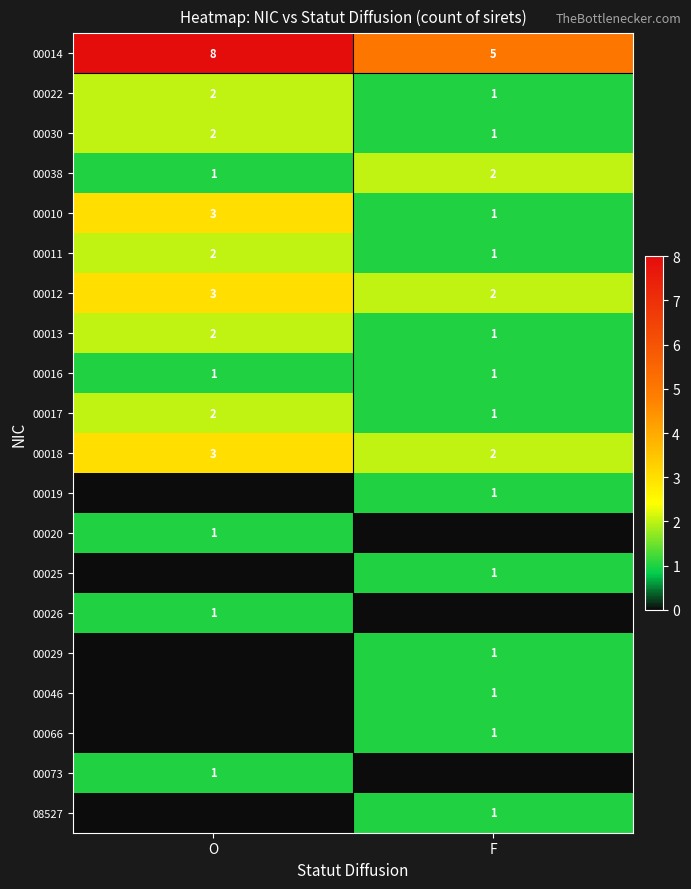

What is the sum of all 00010 values?

4